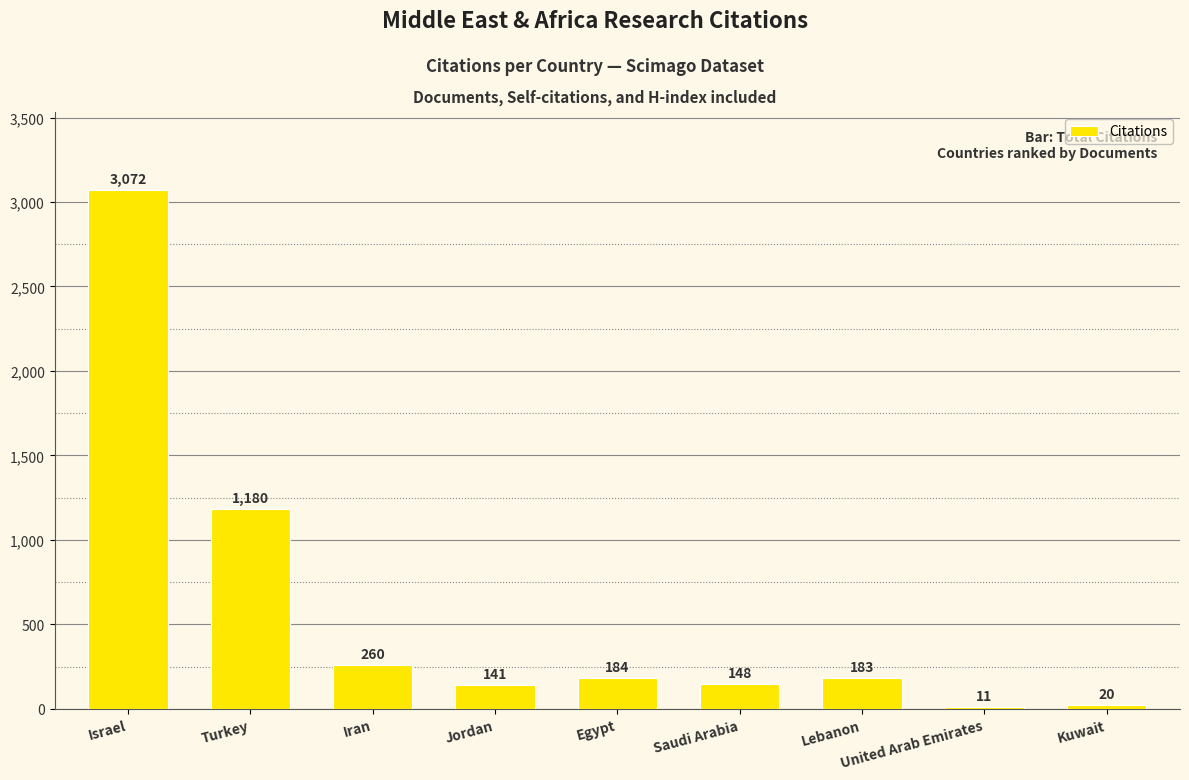

What is the ratio of the value at Iran to the value at Jordan?

1.8